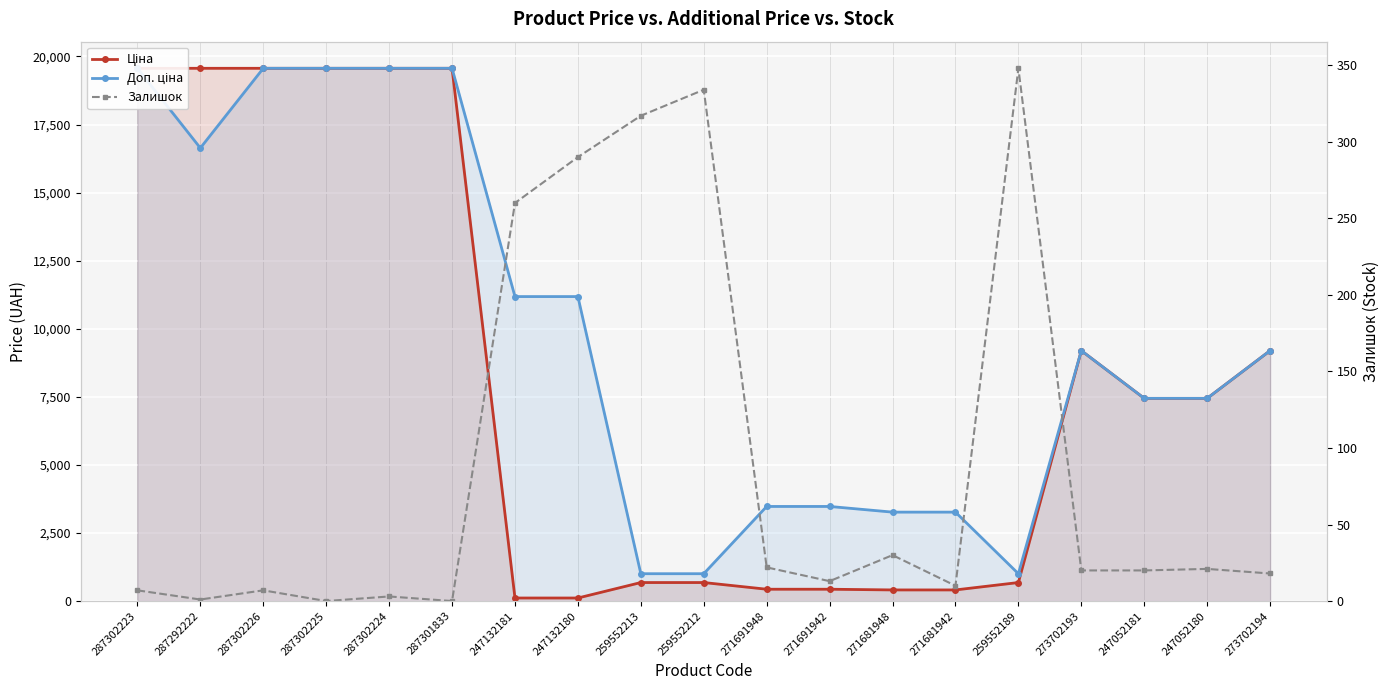

Rank the categories by Залишок value from highest to lowest.

259552189, 259552212, 259552213, 247132180, 247132181, 271681948, 271691948, 247052180, 273702193, 247052181, 273702194, 271691942, 271681942, 287302223, 287302226, 287302224, 287292222, 287302225, 287301833